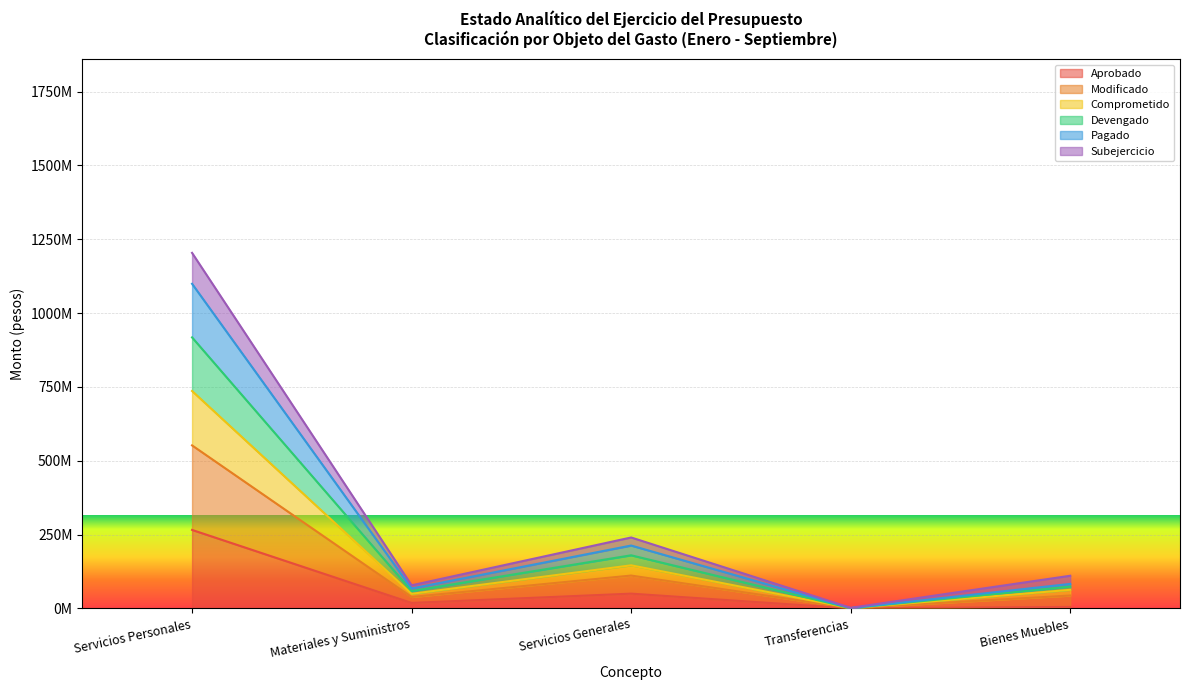

How many lines are shown in the chart?

6